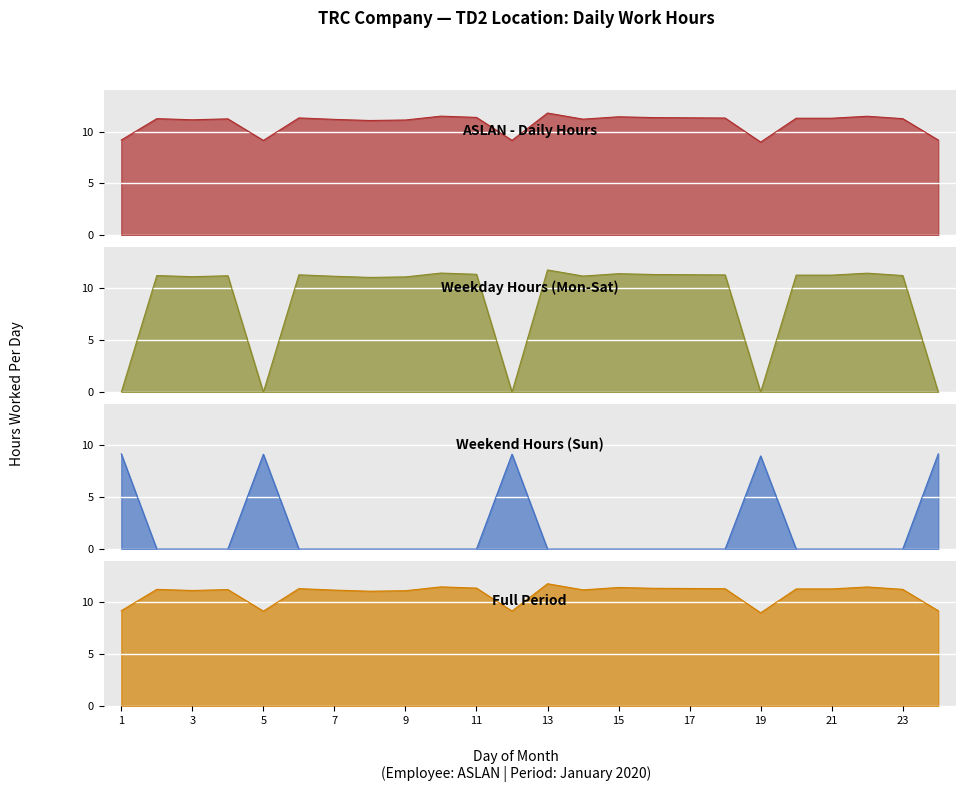

What is the greatest value displayed?

11.8